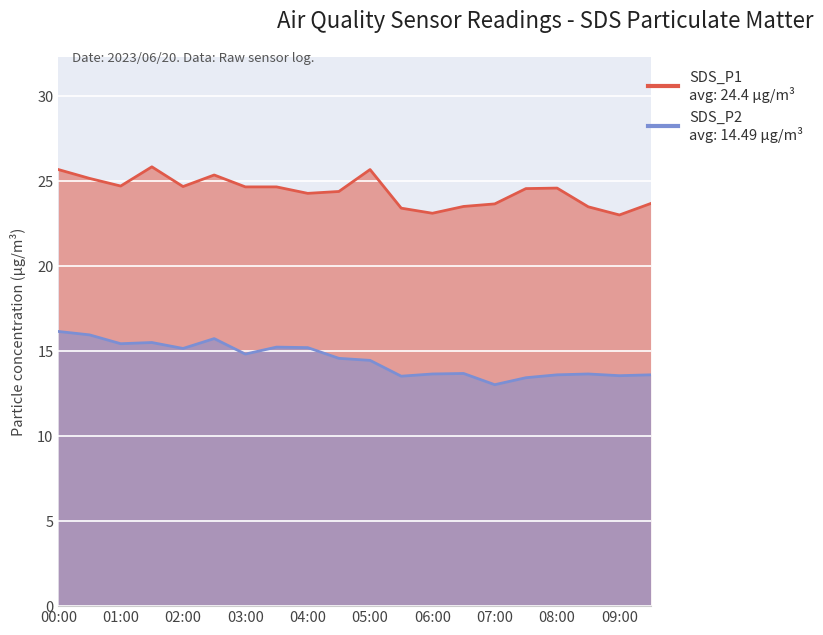

True or false: SDS_P1 and SDS_P2 intersect in this chart.

False